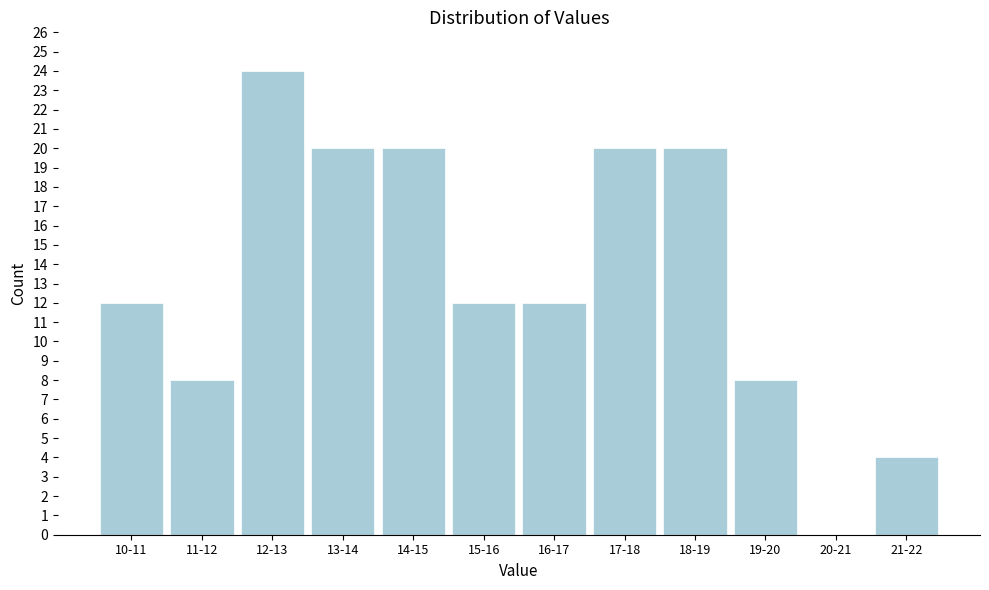

Reading left to right, list all the values displayed in this chart.

10-11=12	11-12=8	12-13=24	13-14=20	14-15=20	15-16=12	16-17=12	17-18=20	18-19=20	19-20=8	20-21=0	21-22=4